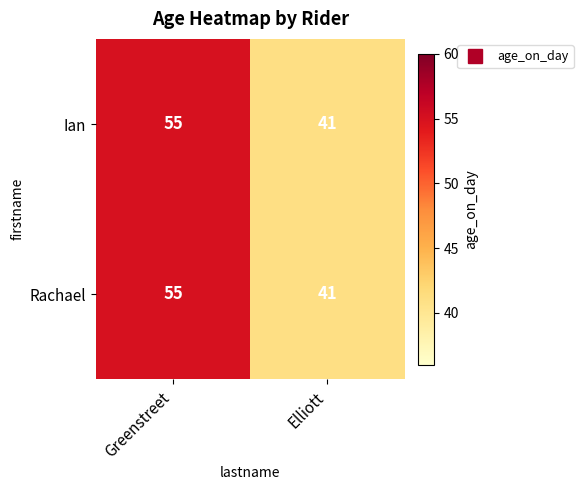

Is it true that Ian equals 87 at Greenstreet?

False